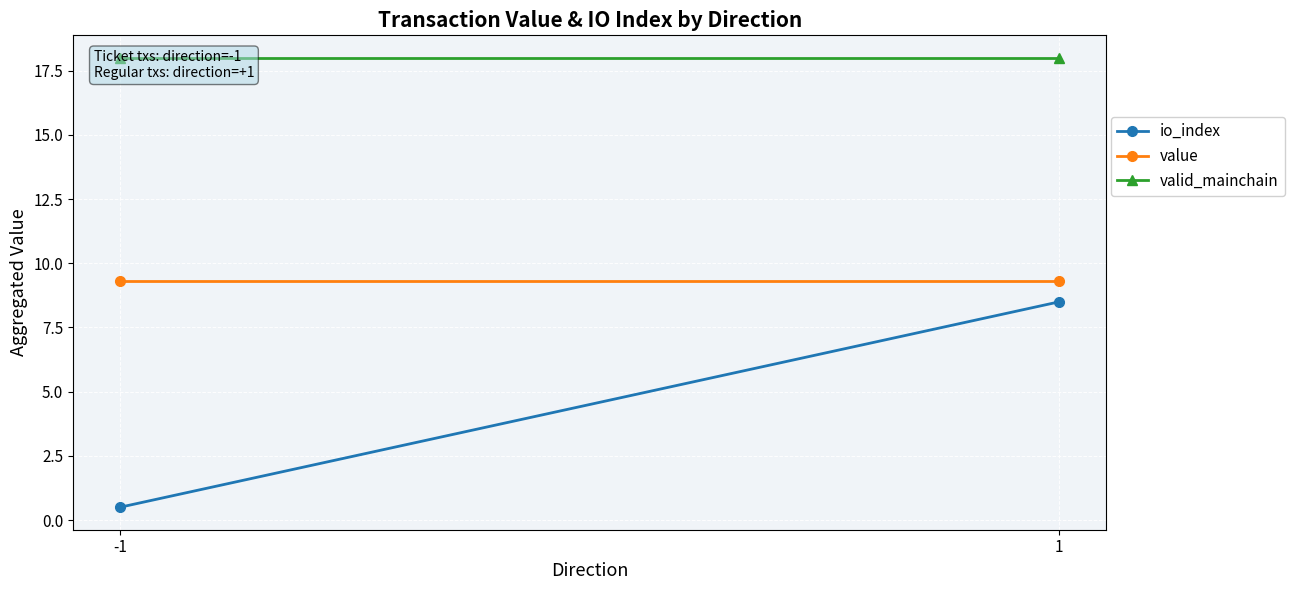

What is the value of the io_index point at the 1st from the left?

0.5